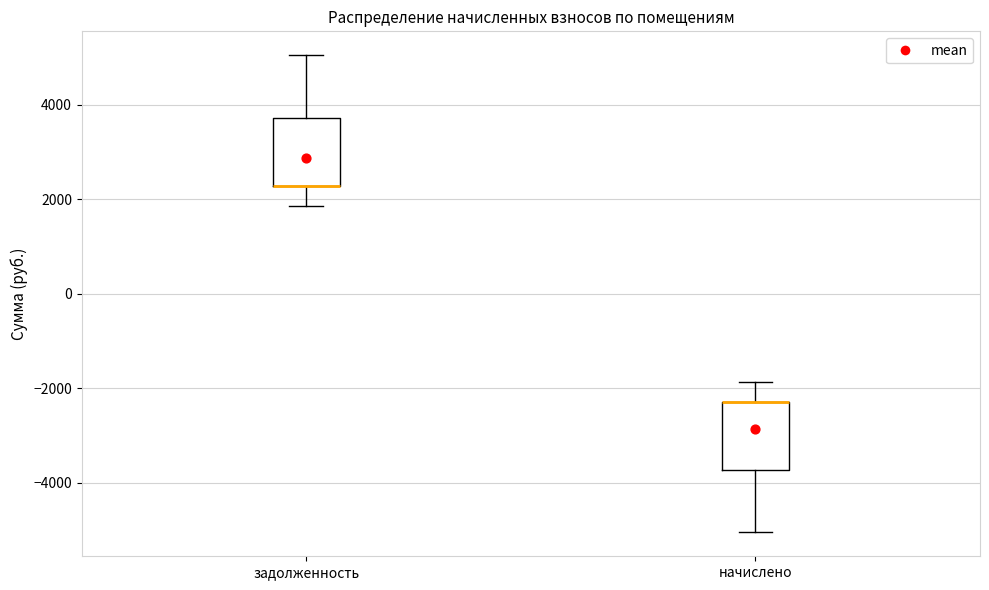

Reading left to right, read every box against the y-axis: the position of its median line, the range the box covers, and the ends of its whiskers. The values are not printed on the chart, so give them approximately, as read against the axis.

задолженность: median 2200 (drawn on the box's lower edge), box 2200 to 3800, whiskers 1800 to 5000
начислено: median -2200 (drawn on the box's upper edge), box -3800 to -2200, whiskers -5000 to -1800